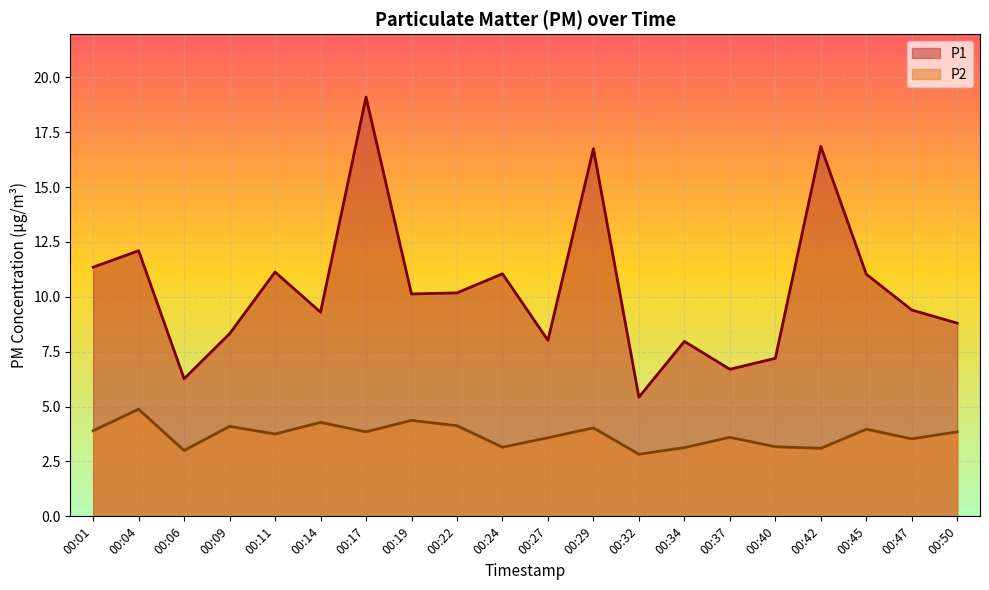

The value of P2 at 00:19 is 4.4. True or false?

True